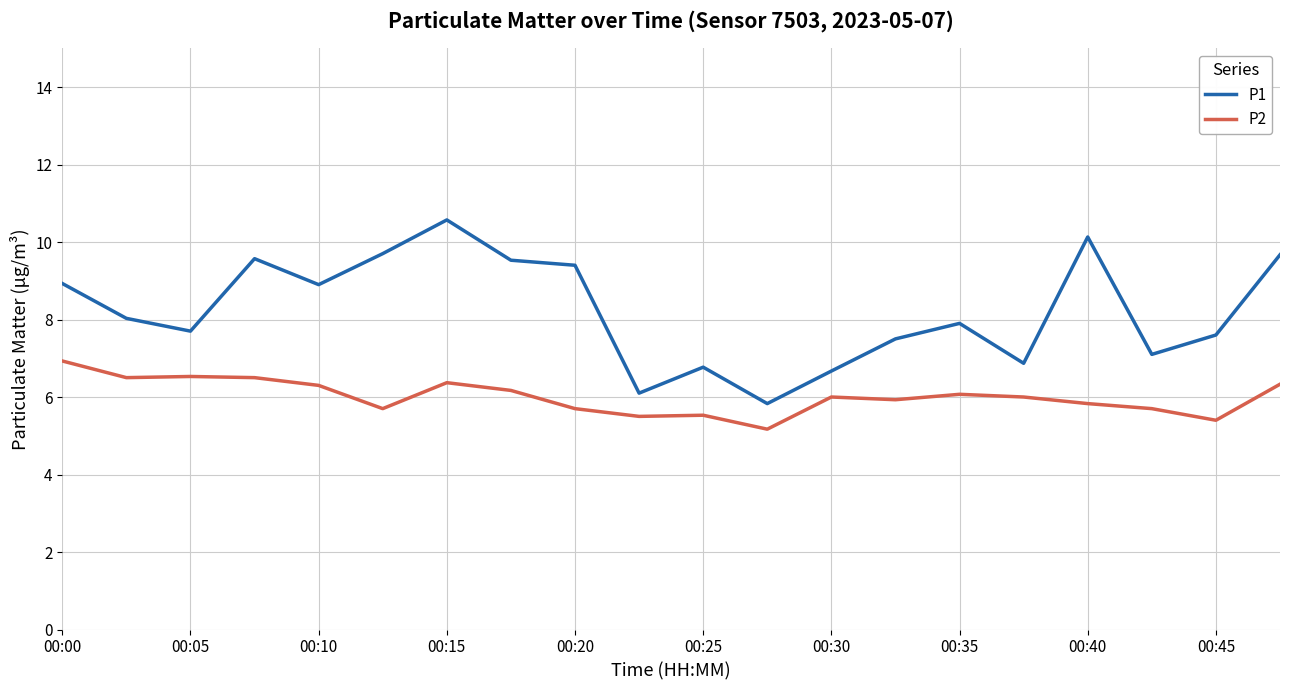

Which series has the largest range (max minus min)?

P1